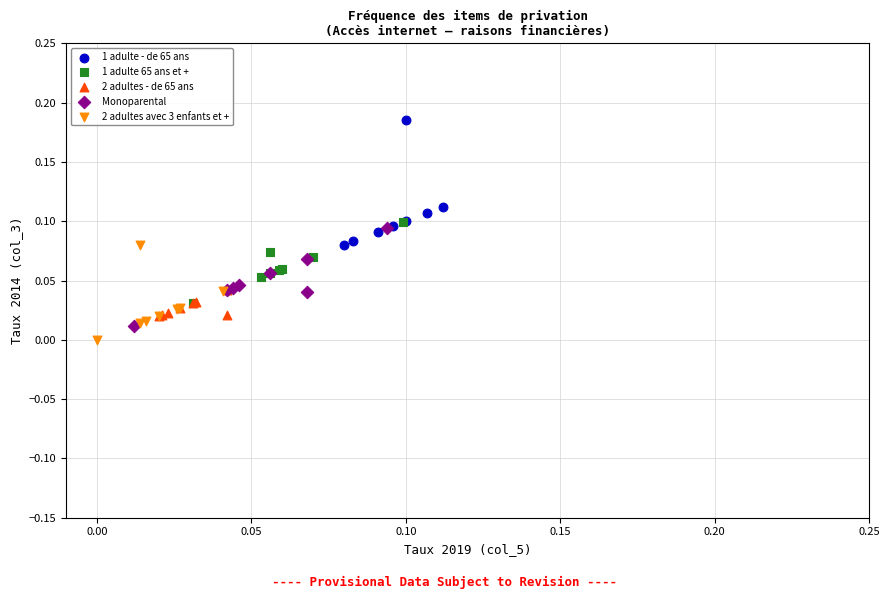

Which series contains the highest Y value?

1 adulte - de 65 ans